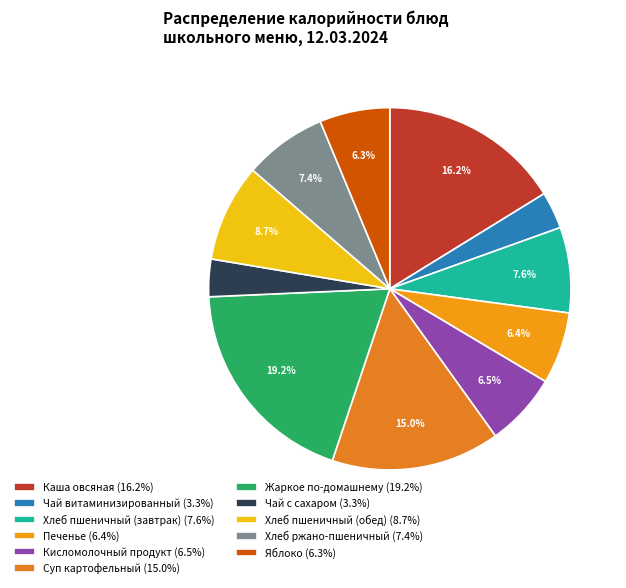

Is there any slice that represents more than half of the pie?

No